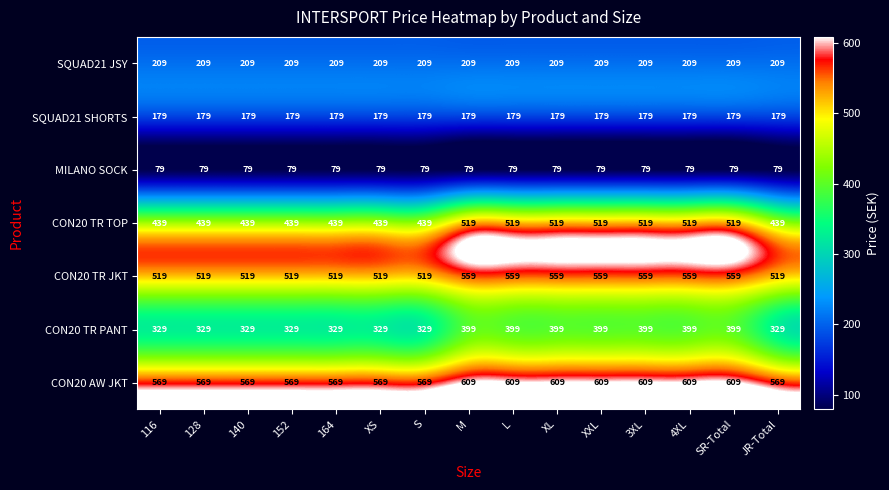

At XS, list the series in order from smallest to largest.

MILANO SOCK, SQUAD21 SHORTS, SQUAD21 JSY, CON20 TR PANT, CON20 TR TOP, CON20 TR JKT, CON20 AW JKT